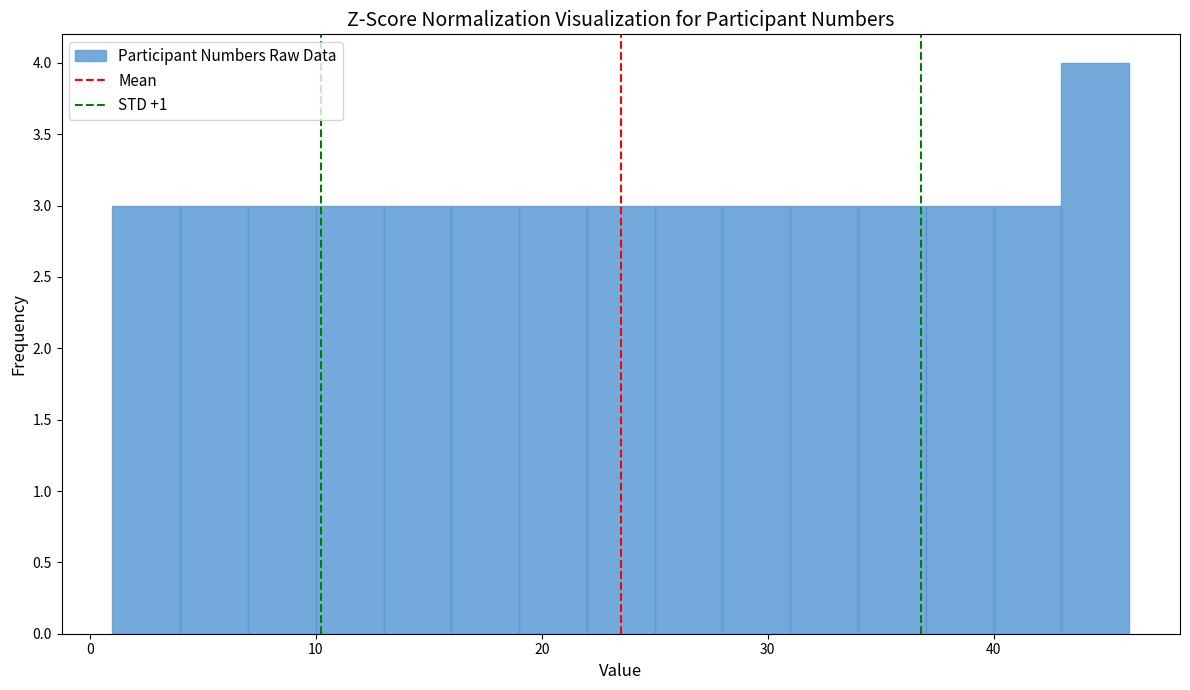

Read against the x-axis, roughly where is the centre of the tallest bar?

45